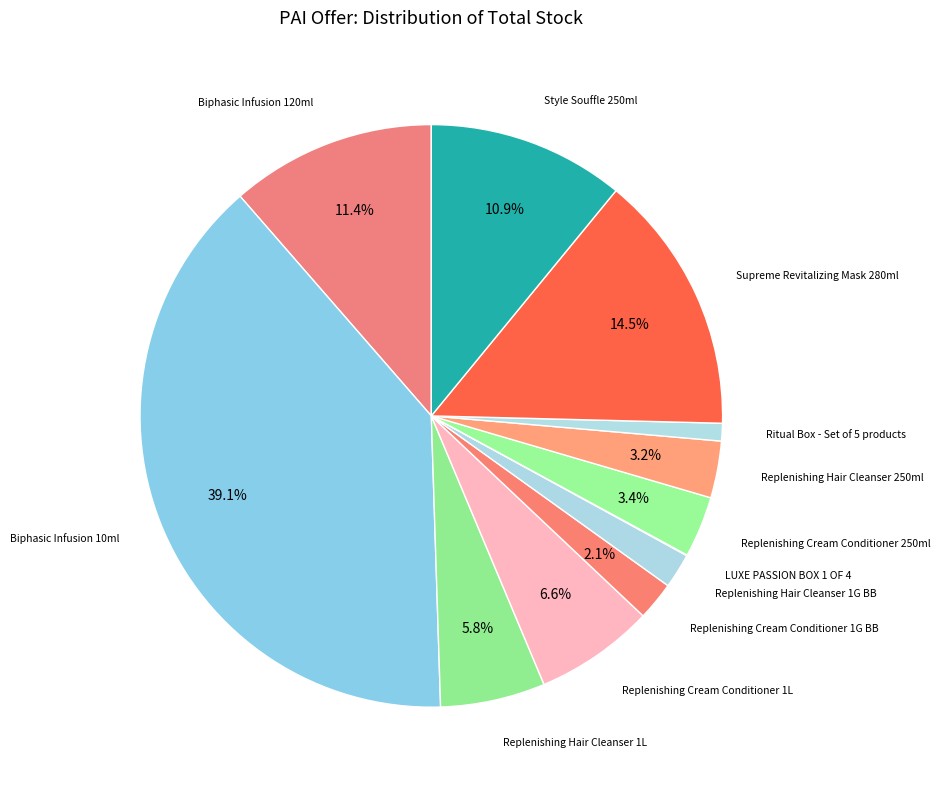

What is the largest slice in the pie chart?

Biphasic Infusion 10ml